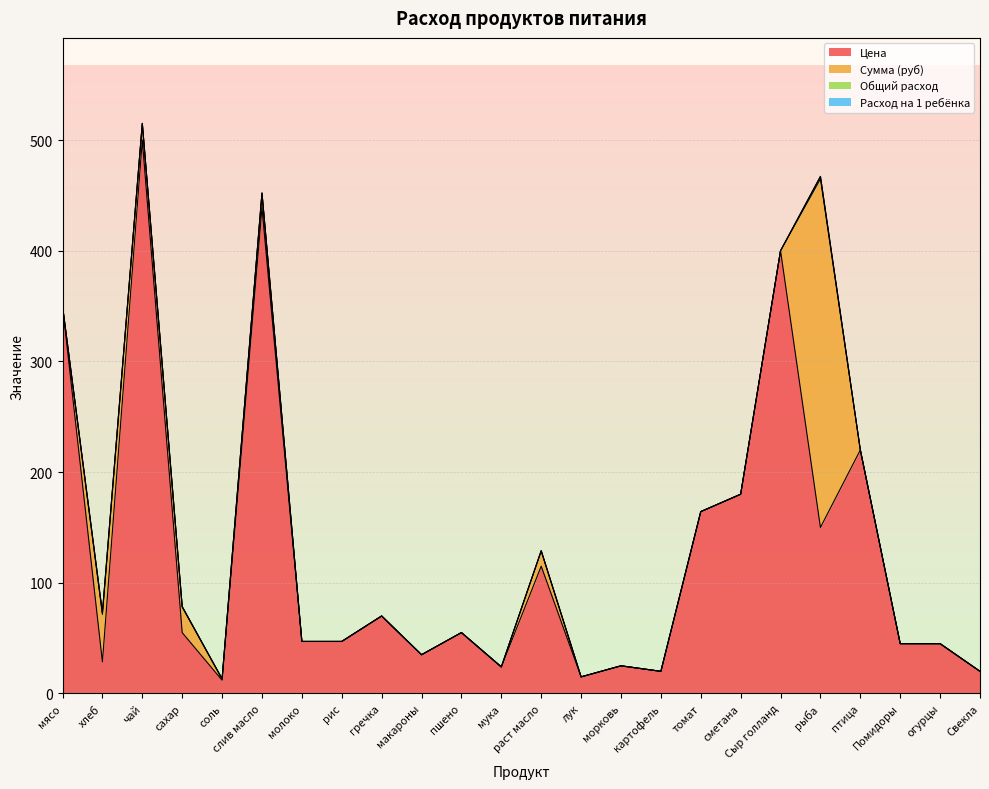

Rank the series by their maximum value, from lowest to highest.

Расход на 1 ребёнка, Общий расход, Сумма (руб), Цена